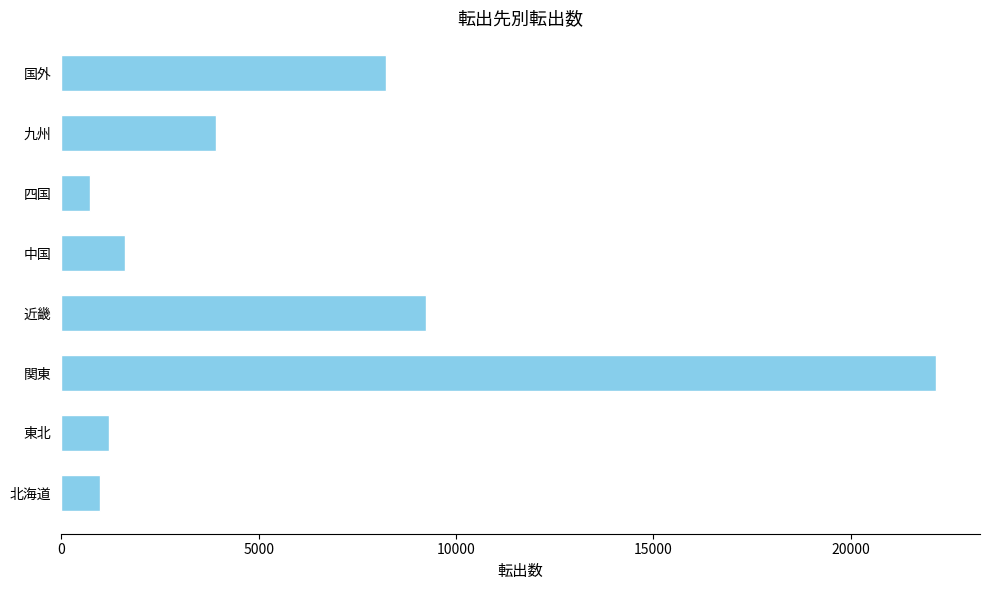

Does the chart contain any negative values?

No